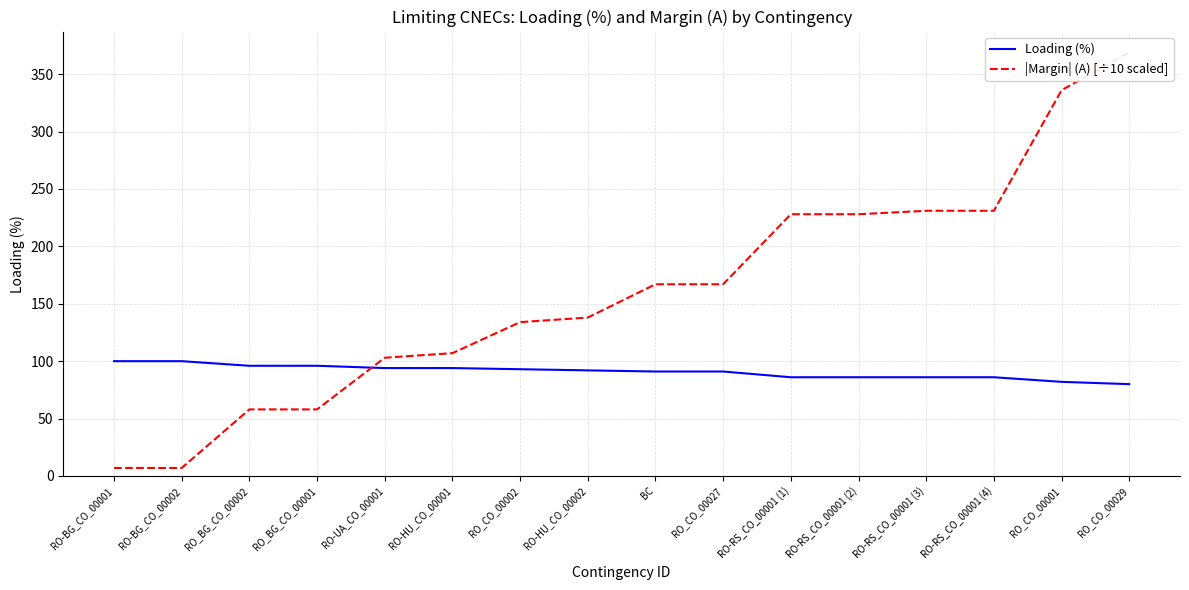

Rank the series by their average value, from highest to lowest.

|Margin| (A) [÷10 scaled], Loading (%)